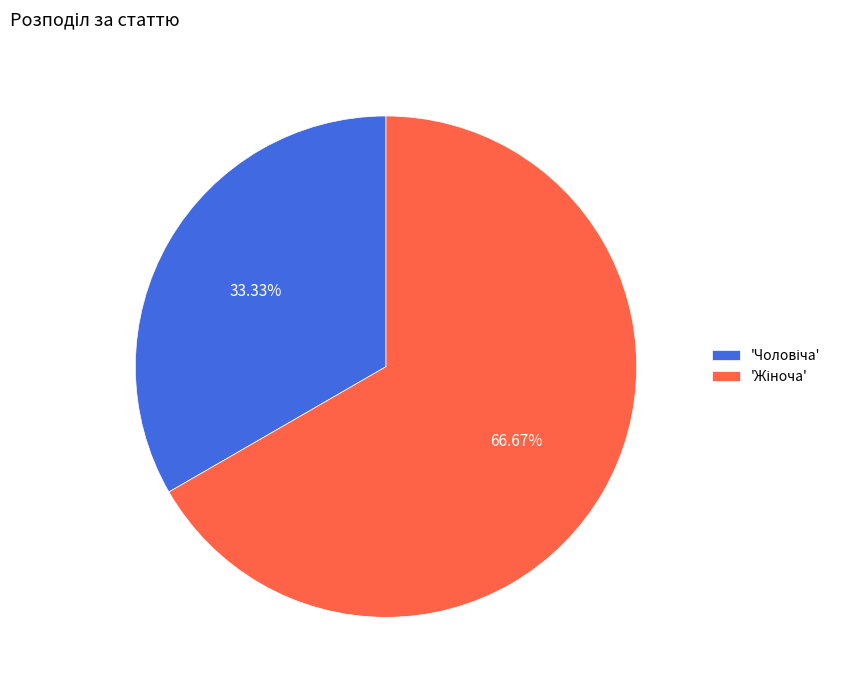

Is there any slice that represents more than half of the pie?

Yes